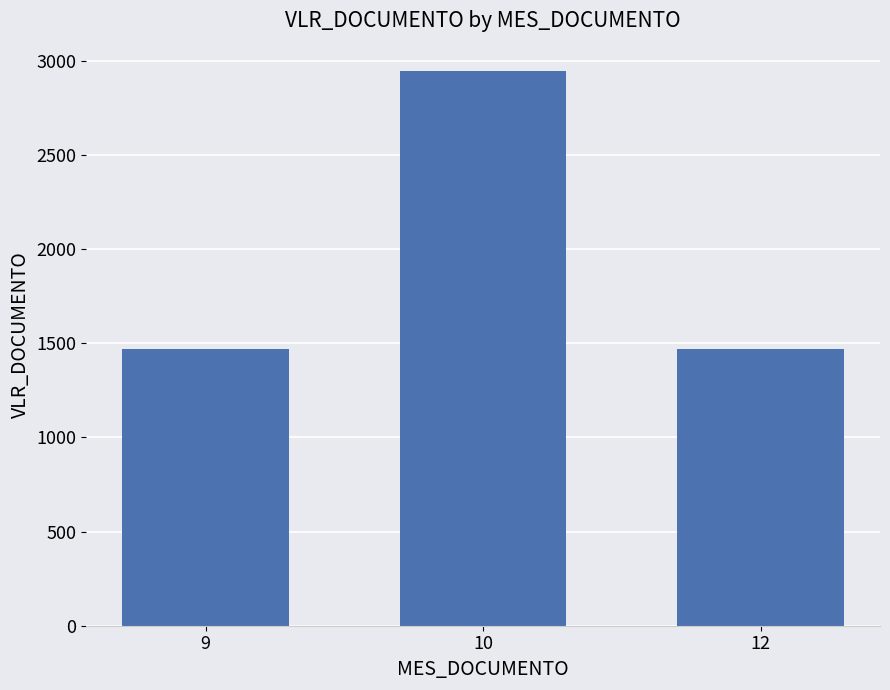

What is the change in value from 10 to 12?

-1472.5